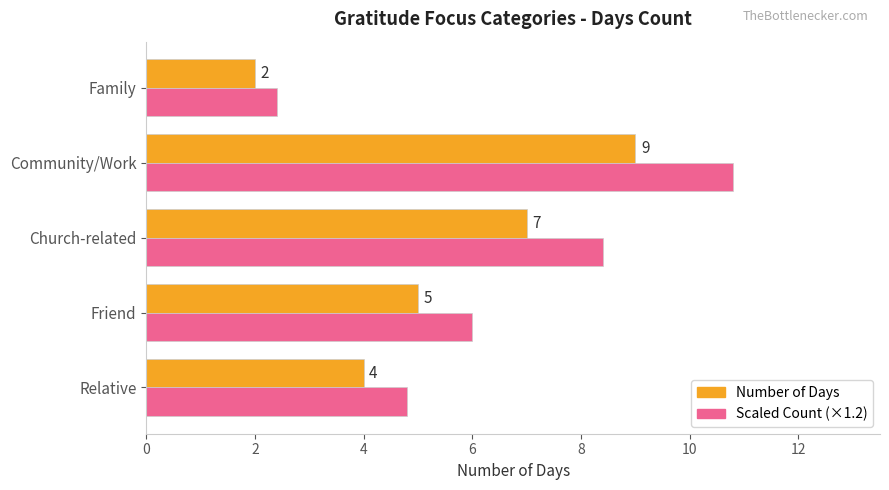

Rank the series by their maximum value, from highest to lowest.

Scaled Count (×1.2), Number of Days